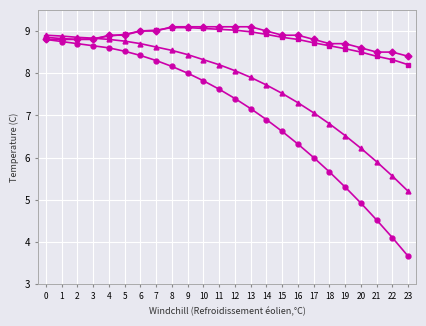

What is the maximum value shown in the chart?

9.1